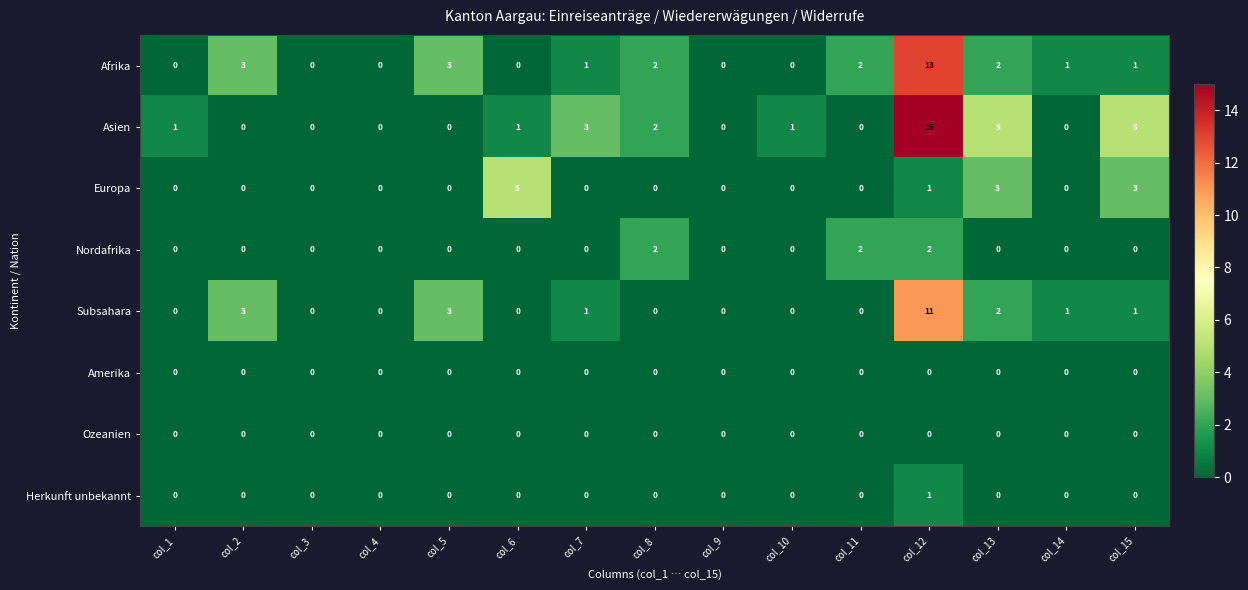

What is the sum of all Asien values?

33